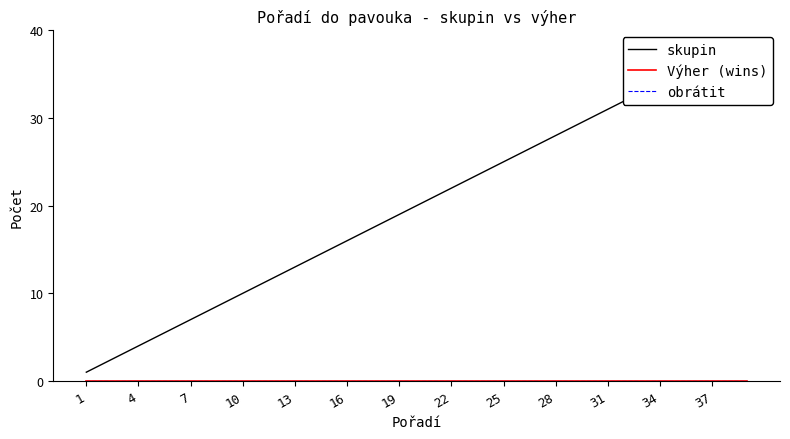

True or false: obrátit has more than 0 points higher than both neighbors.

False